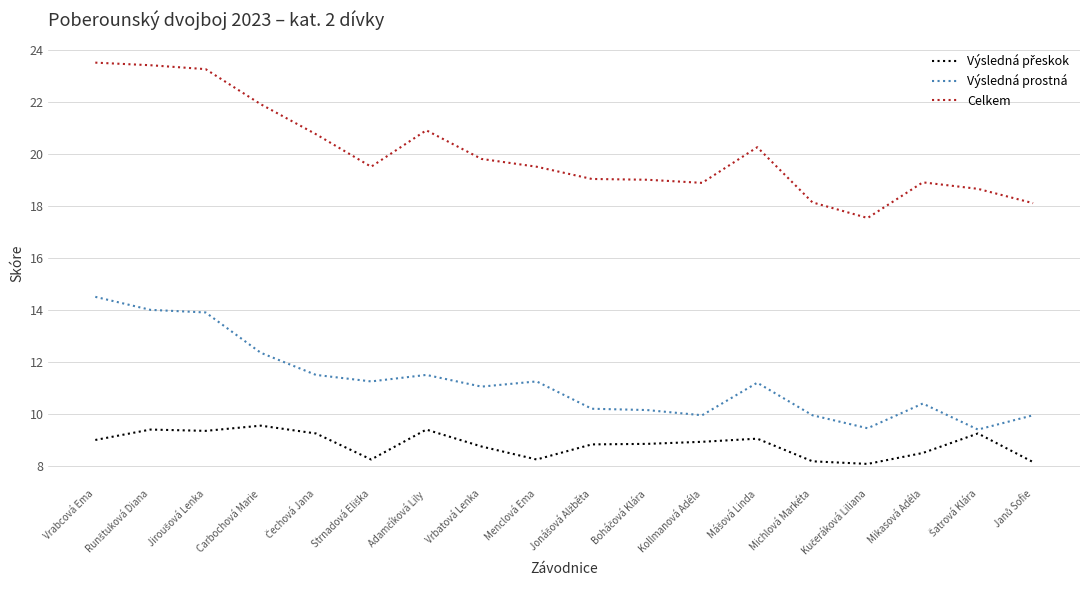

What is the difference between the highest and lowest values at Mikasová Adéla?

10.4